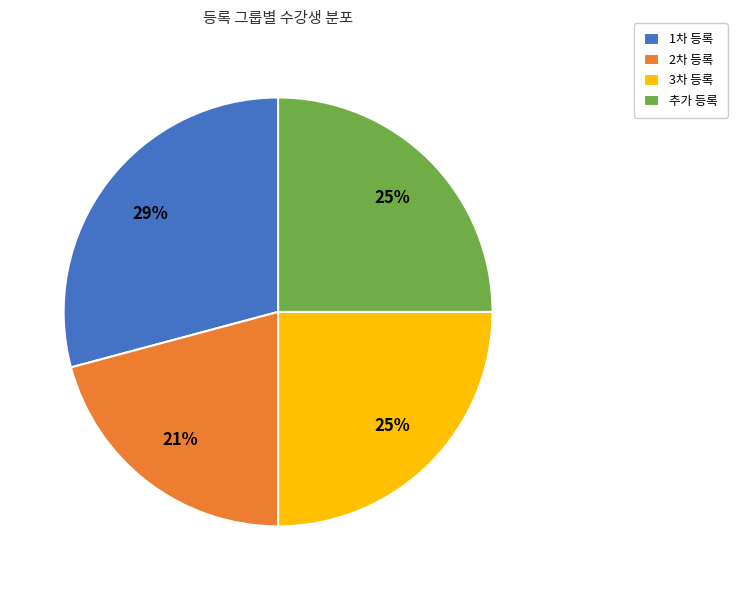

Approximately how many times larger is the value at 3차 등록 compared to 1차 등록?

0.9